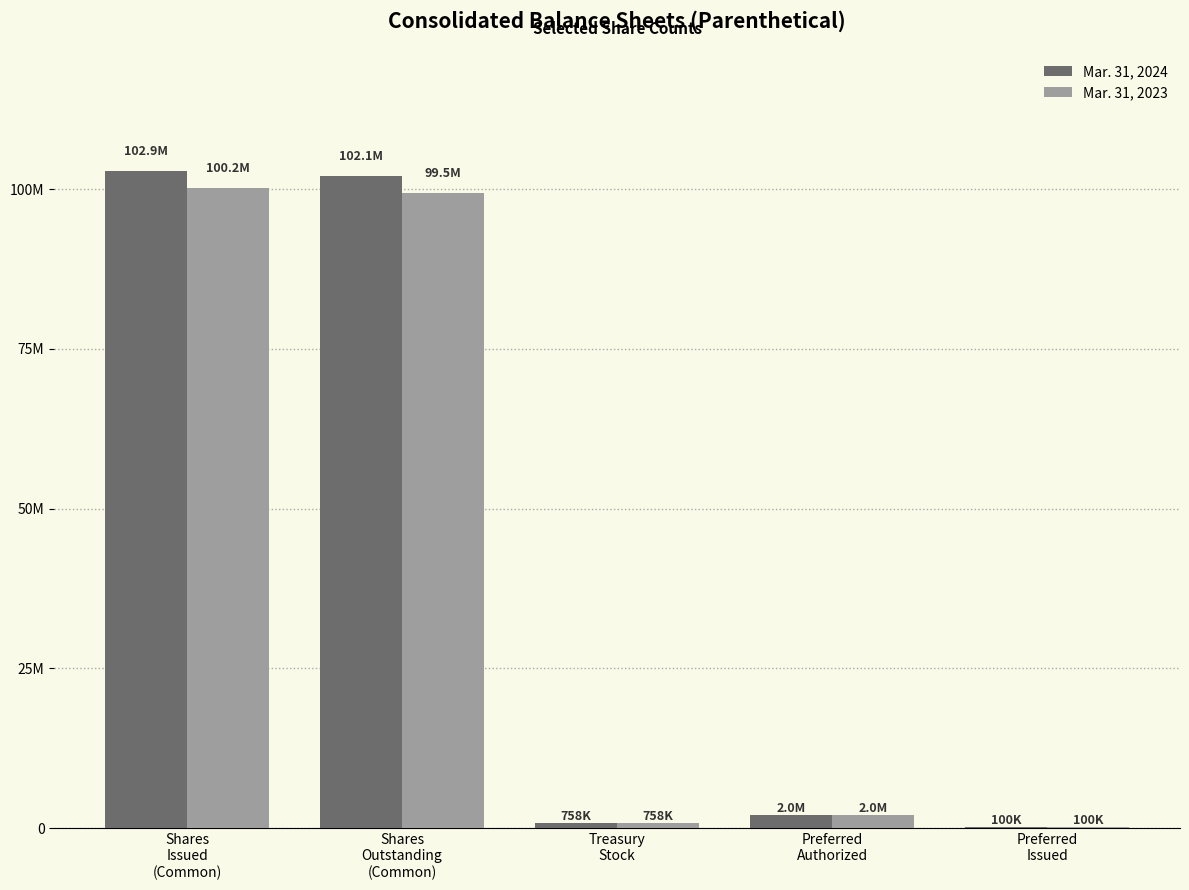

What are all the series names shown in the legend?

Mar. 31, 2024, Mar. 31, 2023